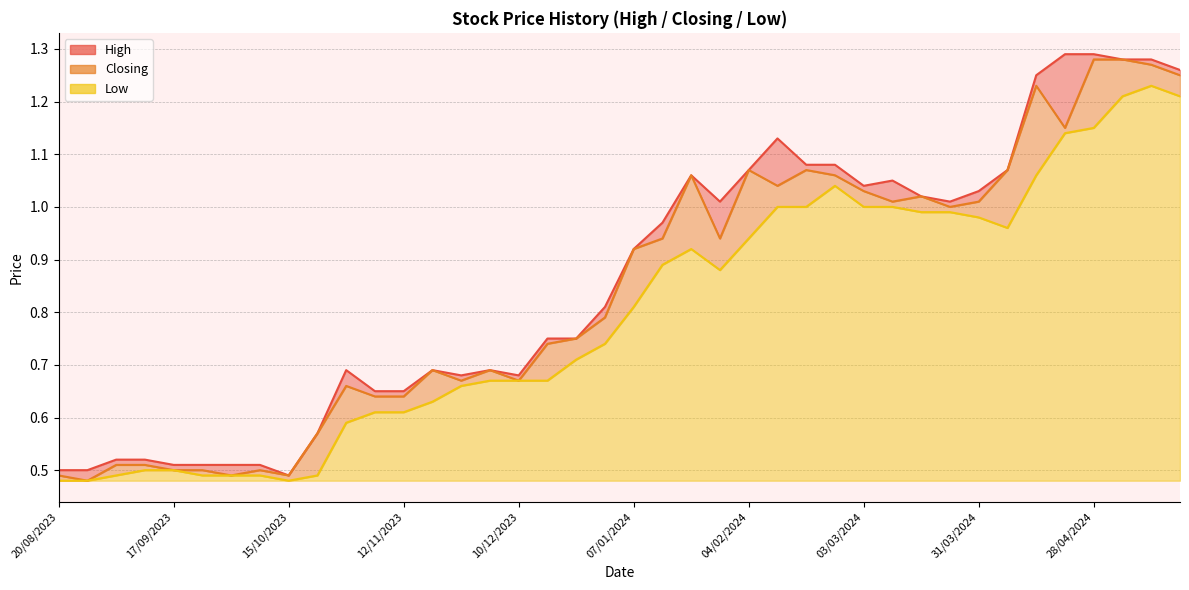

The value of Closing at 24/12/2023 is 1.3. True or false?

False